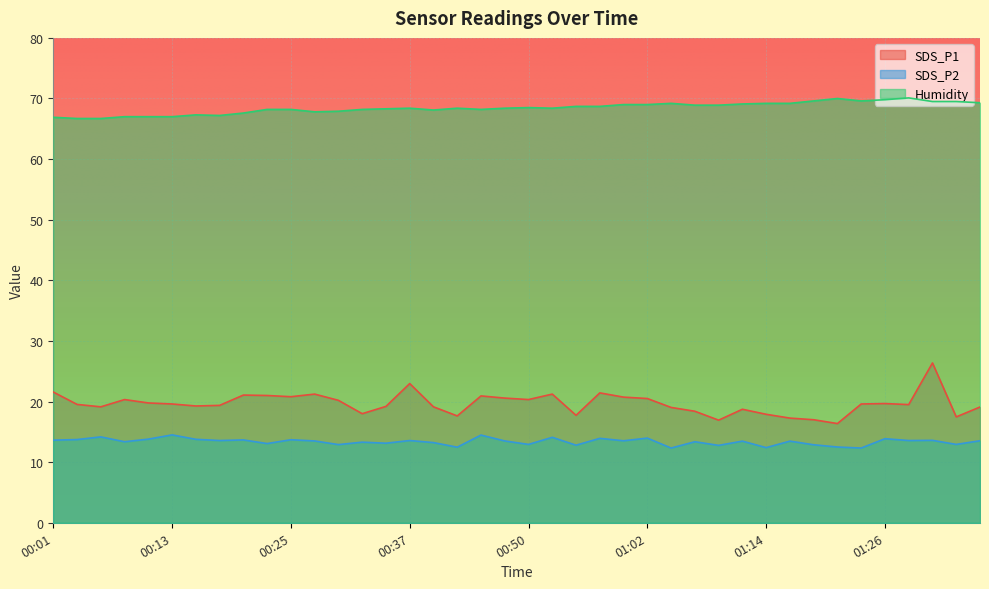

Where is SDS_P1 nearest to the value 21?

00:23